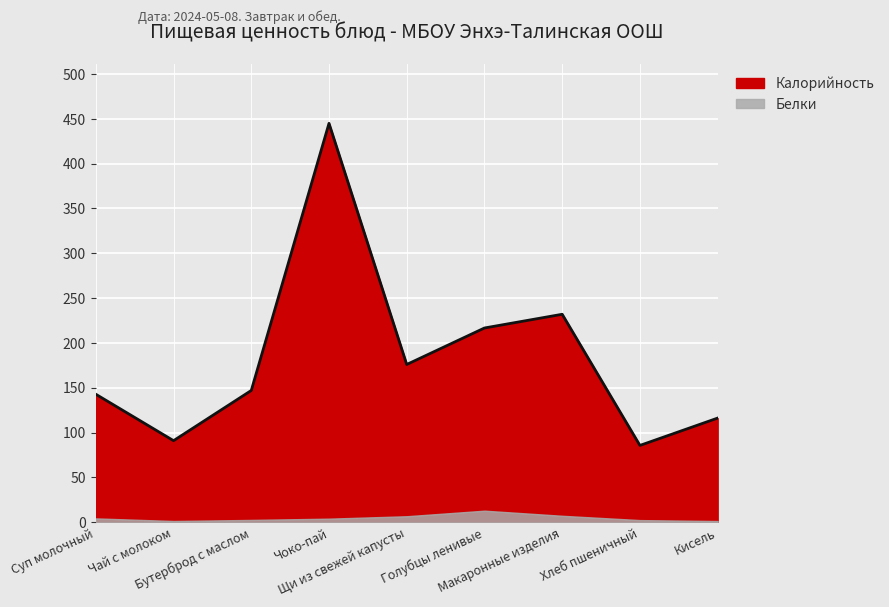

Reading right to left, transcribe all the data shown in this chart.

116.2	85.7	232.0	216.7	176.0	445.0	147.0	91.0	142.8